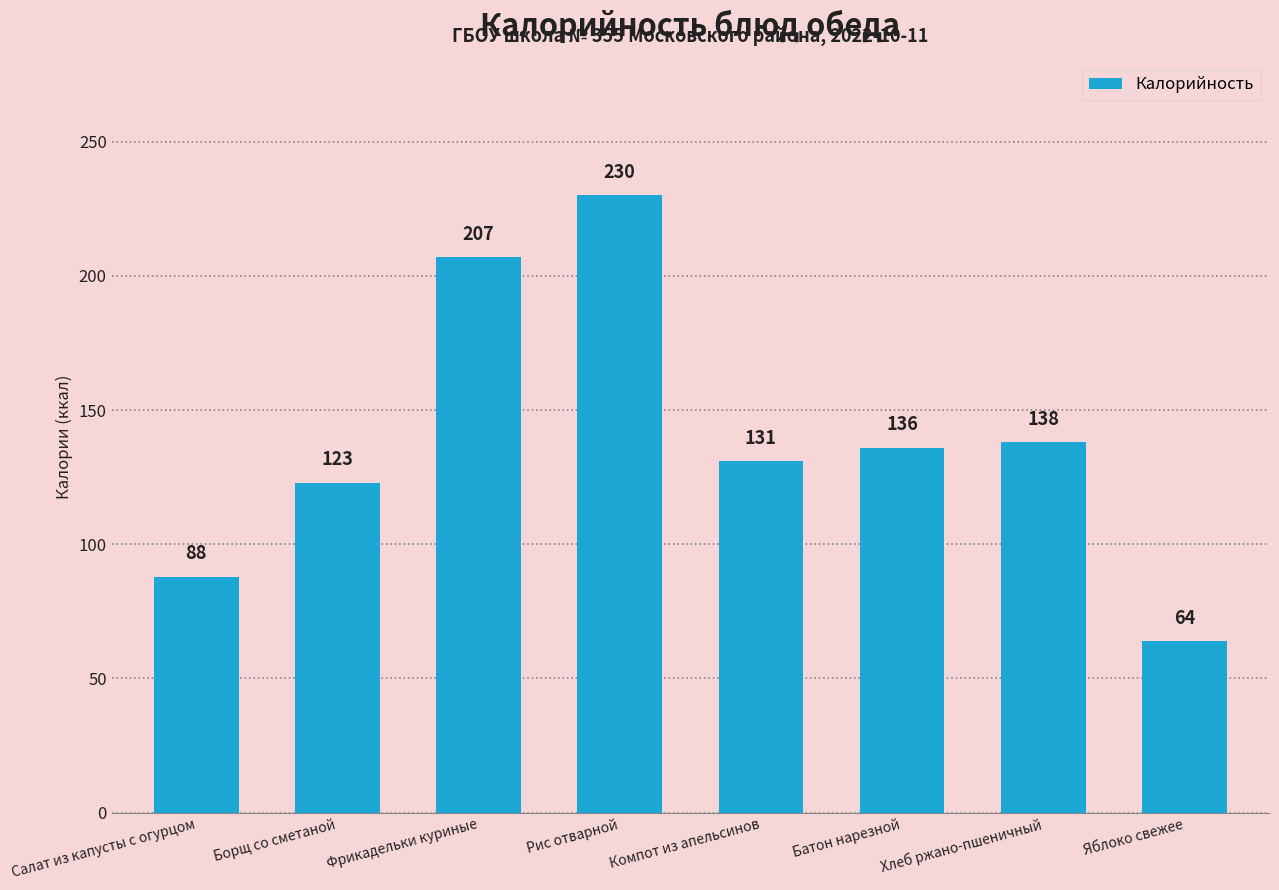

Approximately how many times larger is the value at Батон нарезной compared to Компот из апельсинов?

1.0